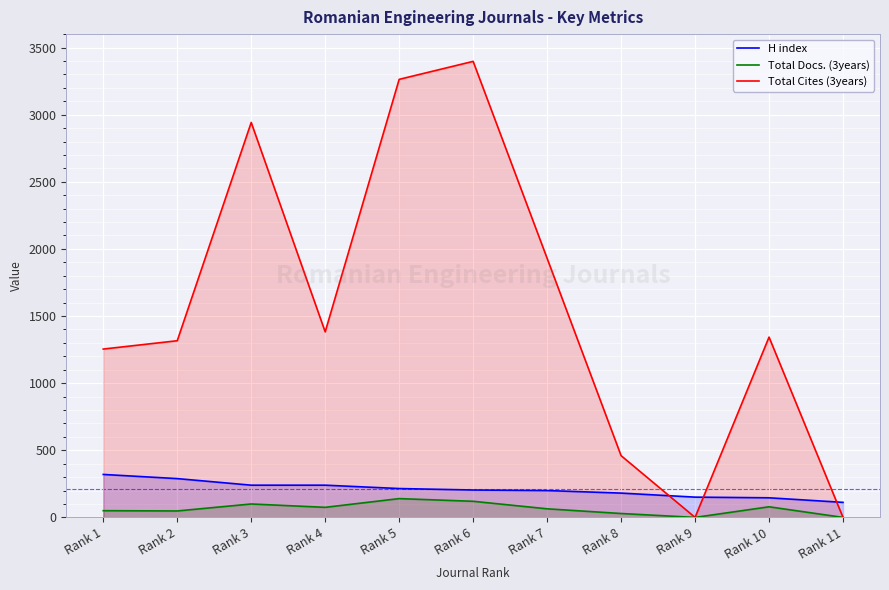

Reading right to left, transcribe all the data shown in this chart.

H index: Rank 11=112	Rank 10=146	Rank 9=151	Rank 8=181	Rank 7=200	Rank 6=204	Rank 5=215	Rank 4=240	Rank 3=240	Rank 2=289	Rank 1=320
Total Docs. (3years): Rank 11=0	Rank 10=79	Rank 9=0	Rank 8=29	Rank 7=64	Rank 6=120	Rank 5=140	Rank 4=75	Rank 3=100	Rank 2=48	Rank 1=50
Total Cites (3years): Rank 11=0	Rank 10=1343	Rank 9=0	Rank 8=460	Rank 7=1930	Rank 6=3397	Rank 5=3263	Rank 4=1382	Rank 3=2942	Rank 2=1316	Rank 1=1254